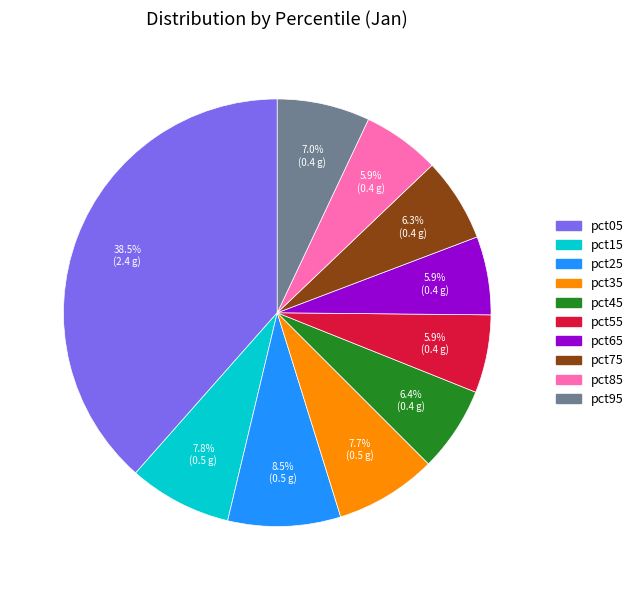

Is it true that pct15 is 18% of the pie?

False